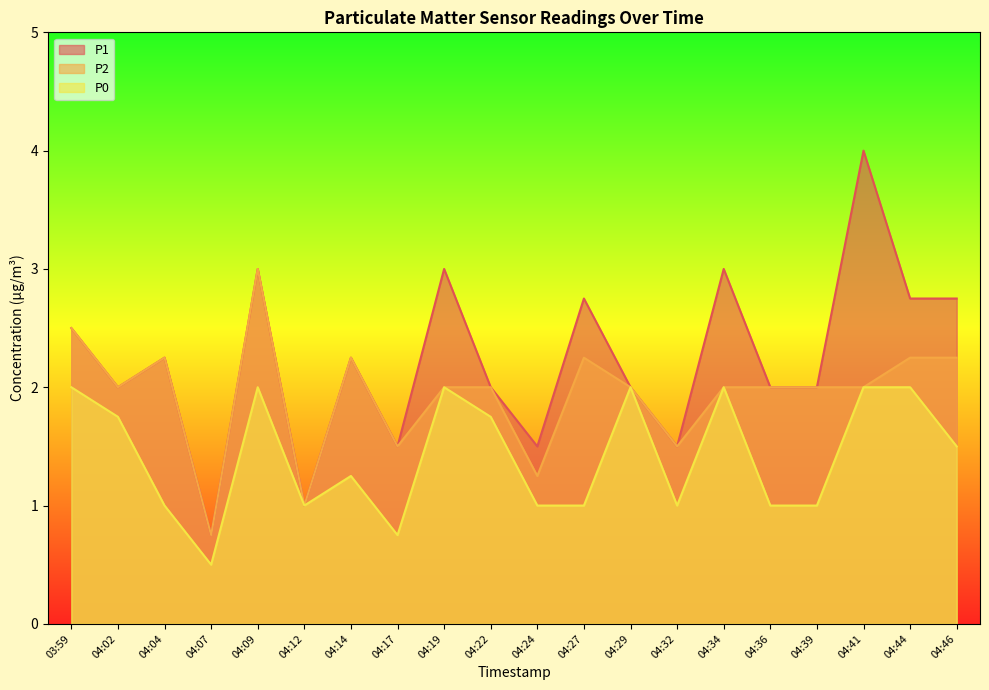

The value of P1 at 04:32 is 2.2. True or false?

False